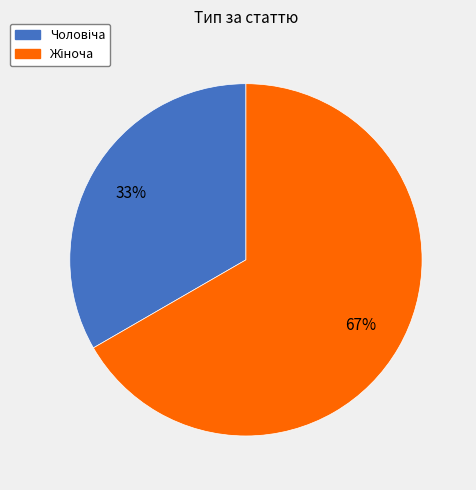

To the nearest percent, what is the average slice percentage?

50%